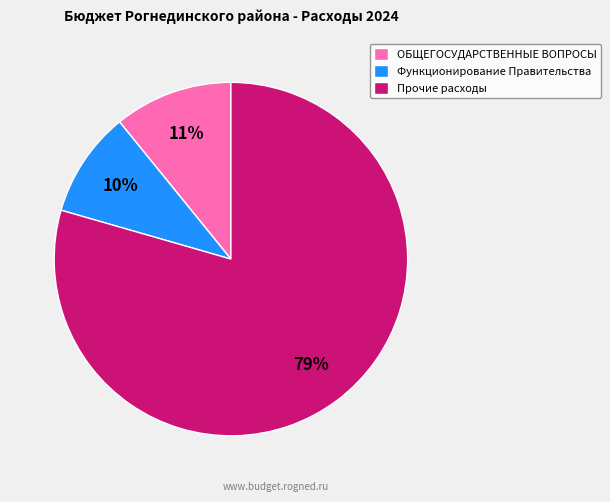

True or false: ОБЩЕГОСУДАРСТВЕННЫЕ ВОПРОСЫ accounts for 1% of the total.

False